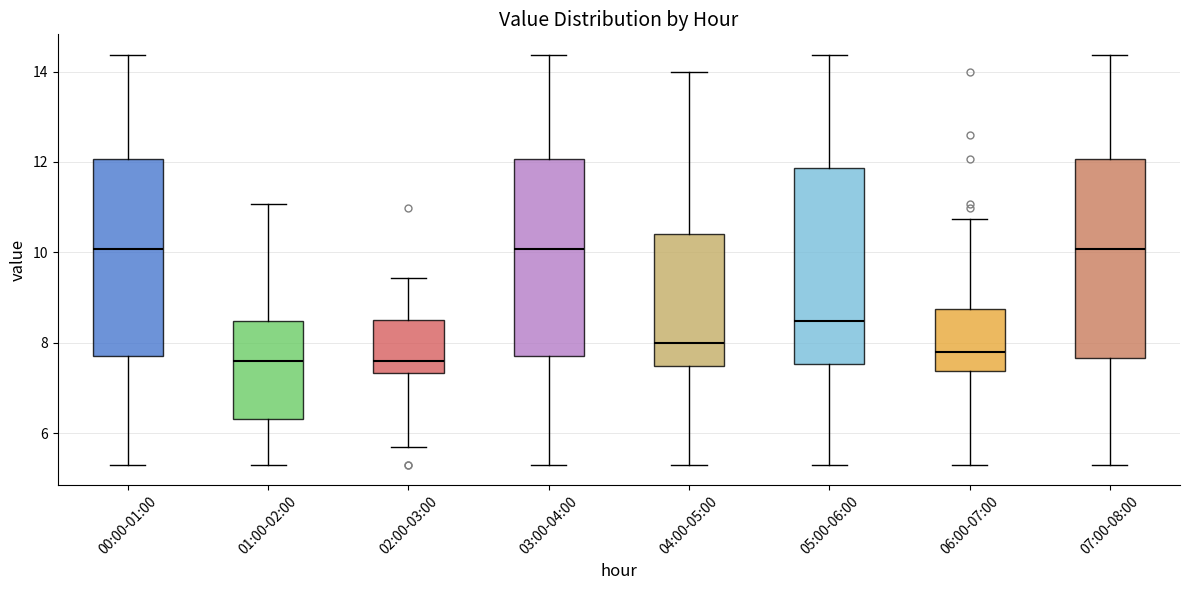

Reading left to right, read every box against the y-axis: the position of its median line, the range the box covers, and the ends of its whiskers. The values are not printed on the chart, so give them approximately, as read against the axis.

00:00-01:00: median 10.0, box 7.8 to 12.0, whiskers 5.4 to 14.4
01:00-02:00: median 7.6, box 6.4 to 8.4, whiskers 5.4 to 11.0
02:00-03:00: median 7.6, box 7.4 to 8.4, whiskers 5.8 to 9.4
03:00-04:00: median 10.0, box 7.8 to 12.0, whiskers 5.4 to 14.4
04:00-05:00: median 8.0, box 7.4 to 10.4, whiskers 5.4 to 14.0
05:00-06:00: median 8.4, box 7.6 to 11.8, whiskers 5.4 to 14.4
06:00-07:00: median 7.8, box 7.4 to 8.8, whiskers 5.4 to 10.8
07:00-08:00: median 10.0, box 7.6 to 12.0, whiskers 5.4 to 14.4